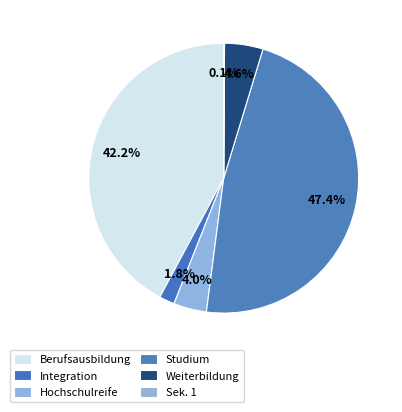

Rank the categories by value from highest to lowest.

Studium, Berufsausbildung, Weiterbildung, Hochschulreife, Integration, Sek. 1